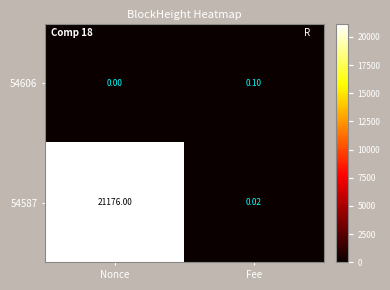

Rank the categories by 54606 value from lowest to highest.

Nonce, Fee